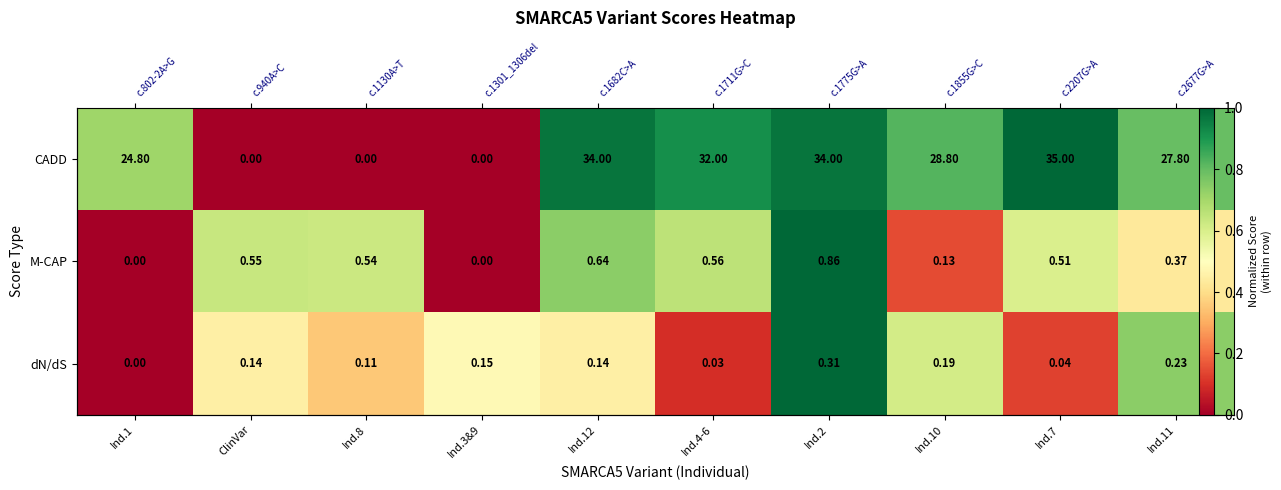

The dN/dS series shows 0.2 at Ind.7. True or false?

False